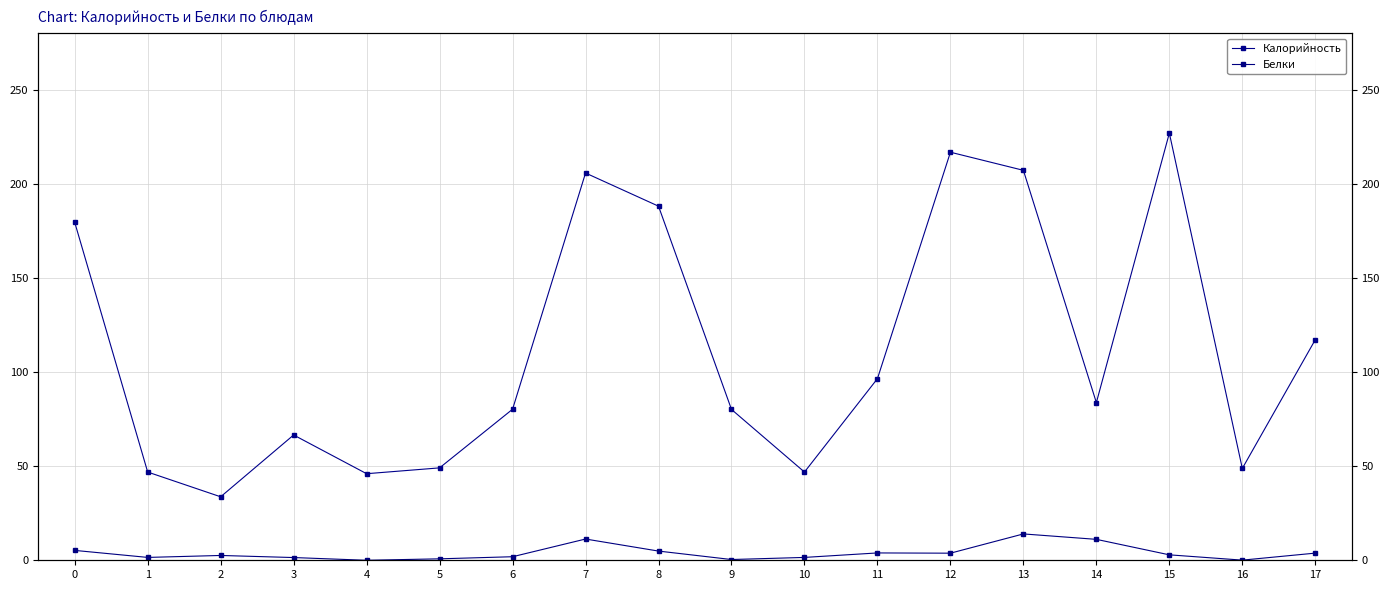

Is it true that Белки equals 0.9 at 1?

False